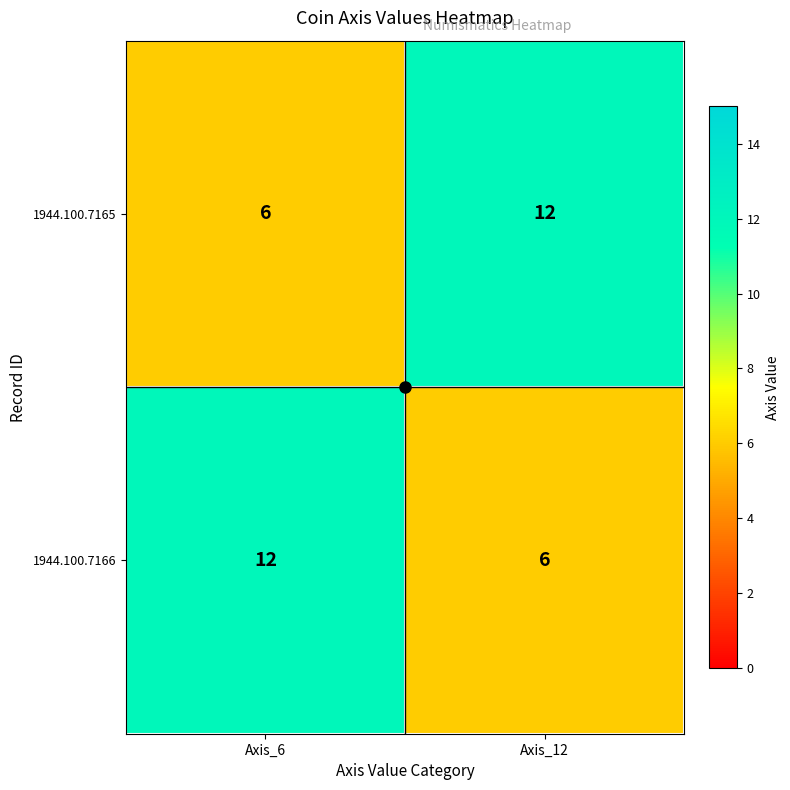

The value of 1944.100.7165 at Axis_12 is 12. True or false?

True